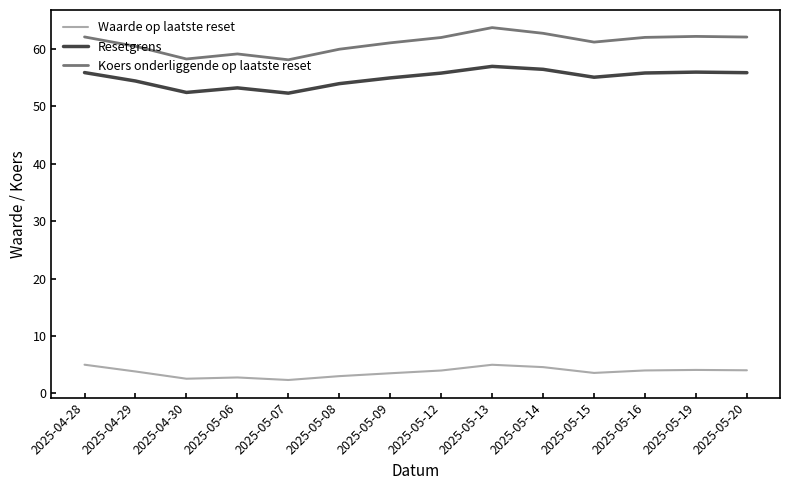

At how many categories does at least one series exceed 52?

14